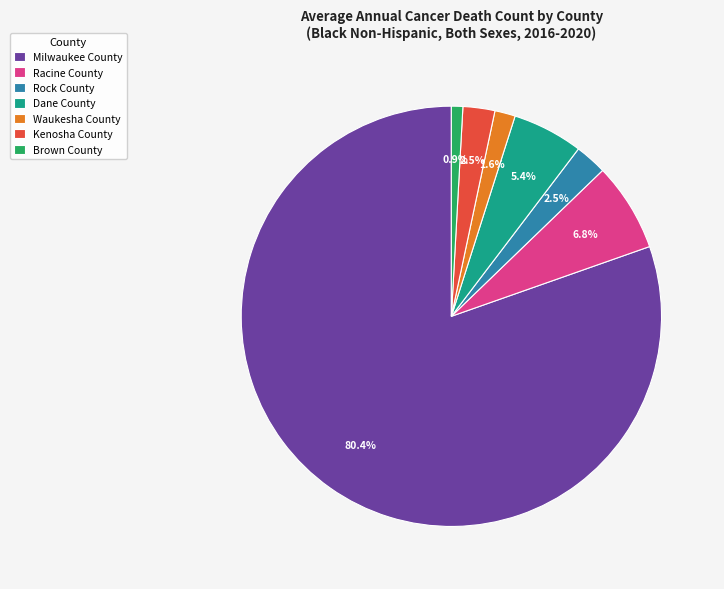

To the nearest percent, what is the average slice percentage?

14%